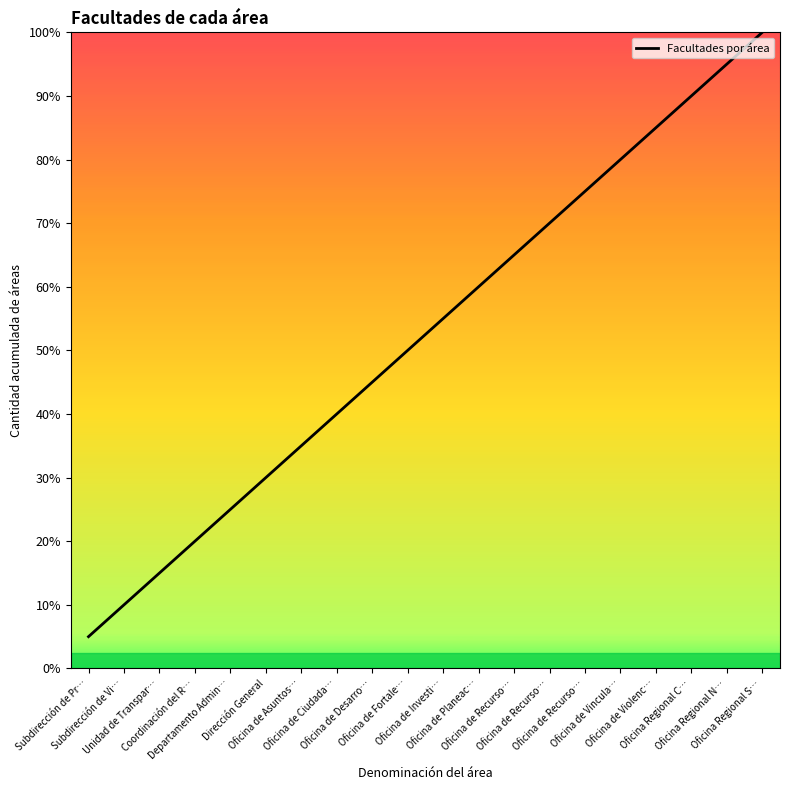

What is the ratio of the value at Oficina Regional S… to the value at Subdirección de Pr…?

20.0